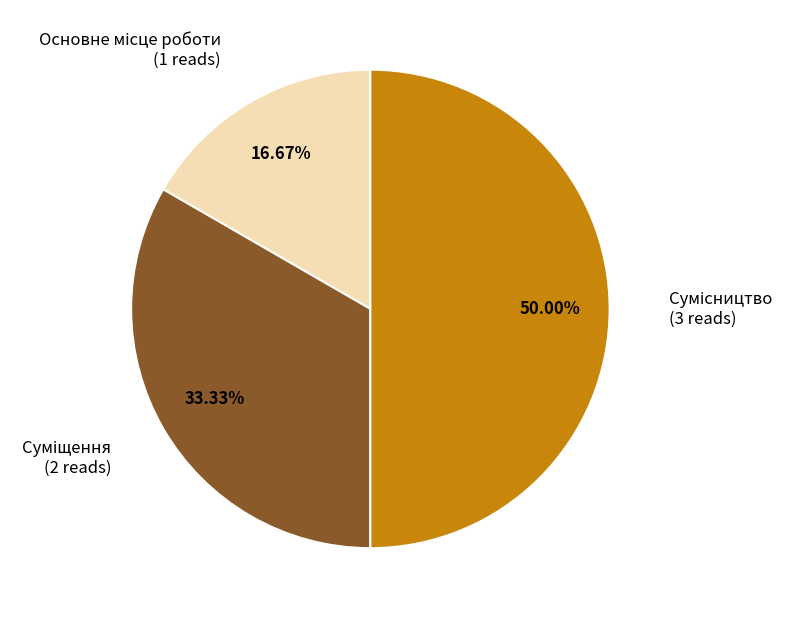

Count the number of slices in the pie.

3